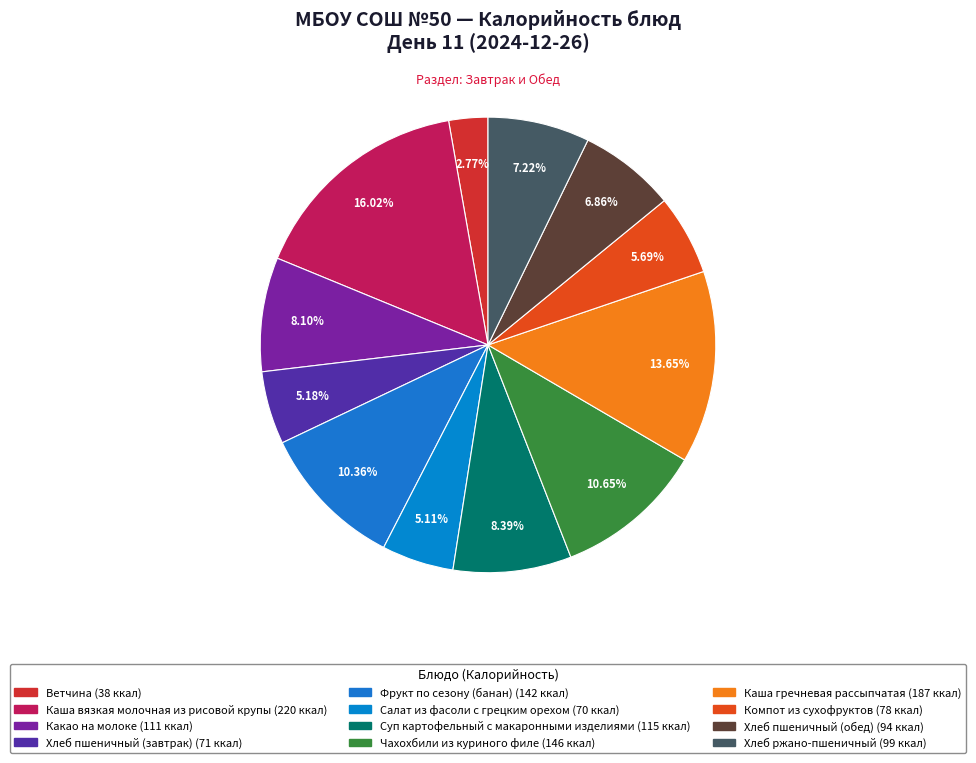

Rank the categories by value from highest to lowest.

Каша вязкая молочная из рисовой крупы, Каша гречневая рассыпчатая, Чахохбили из куриного филе, Фрукт по сезону (банан), Суп картофельный с макаронными изделиями, Какао на молоке, Хлеб ржано-пшеничный, Хлеб пшеничный (обед), Компот из сухофруктов, Хлеб пшеничный (завтрак), Салат из фасоли с грецким орехом, Ветчина